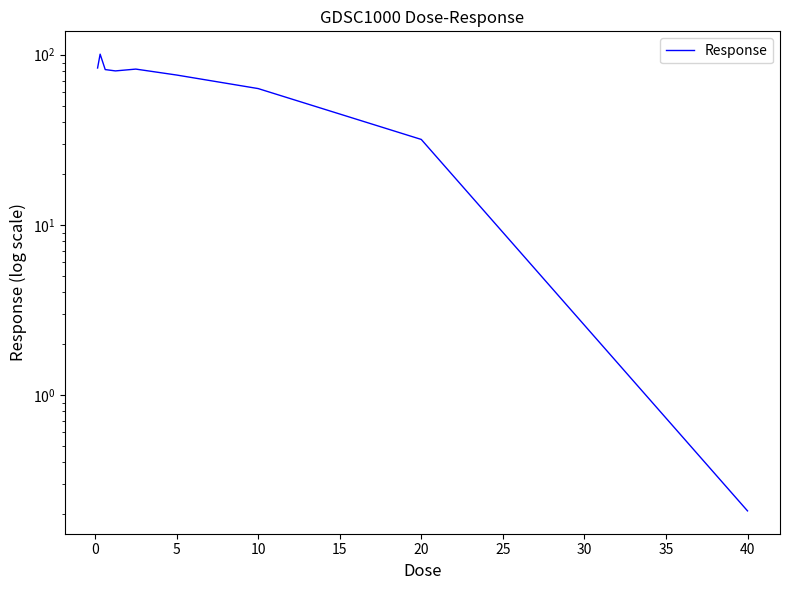

How many interior local peaks (higher than both neighbors) does the data have?

2